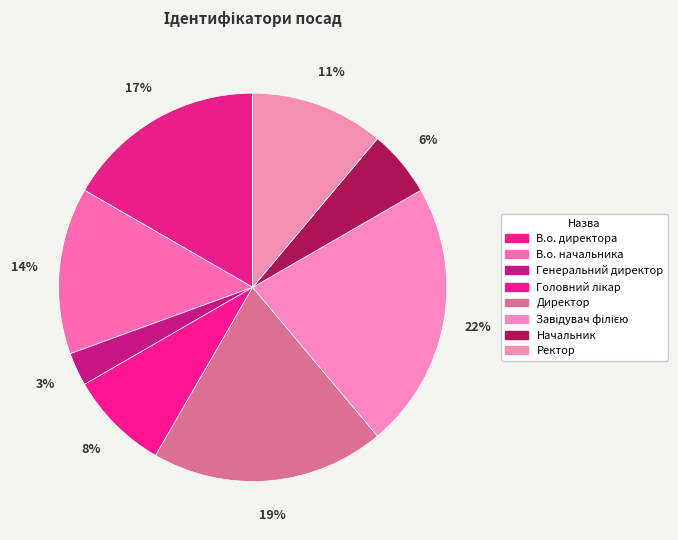

What percentage is NOT represented by Ректор?

88.9%